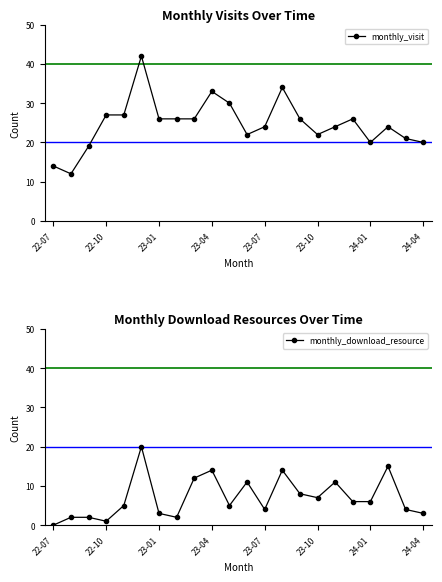

True or false: monthly_download_resource has a value of 4 at 23-07.

True